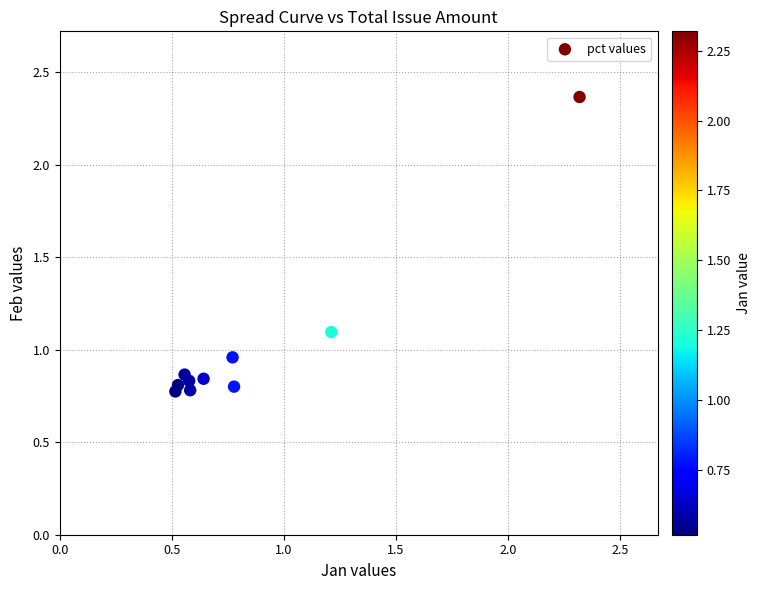

What is the range of X values (max minus min)?

1.8